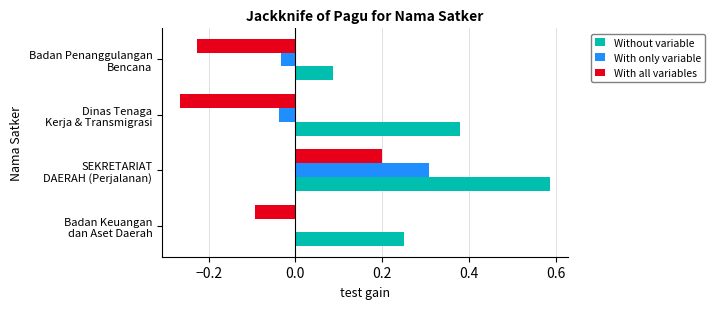

Which category has the highest value in the With only variable series?

SEKRETARIAT
DAERAH (Perjalanan)